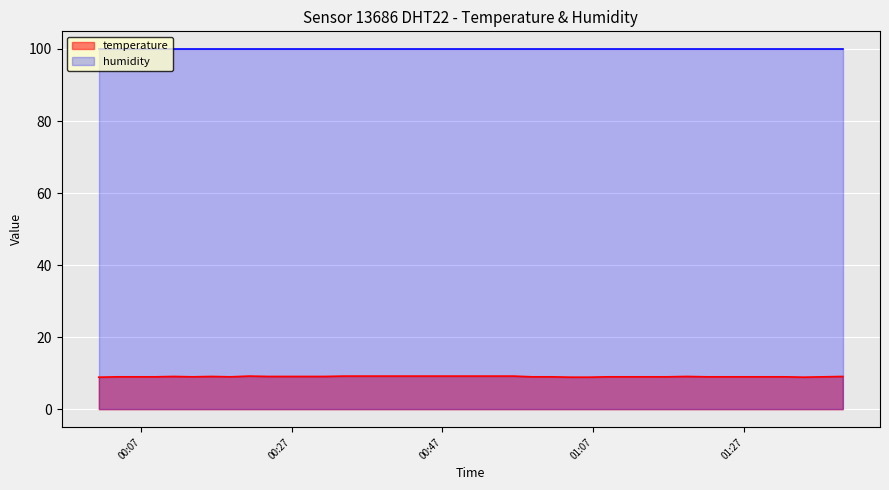

Does the chart display data point markers on the line(s)?

No